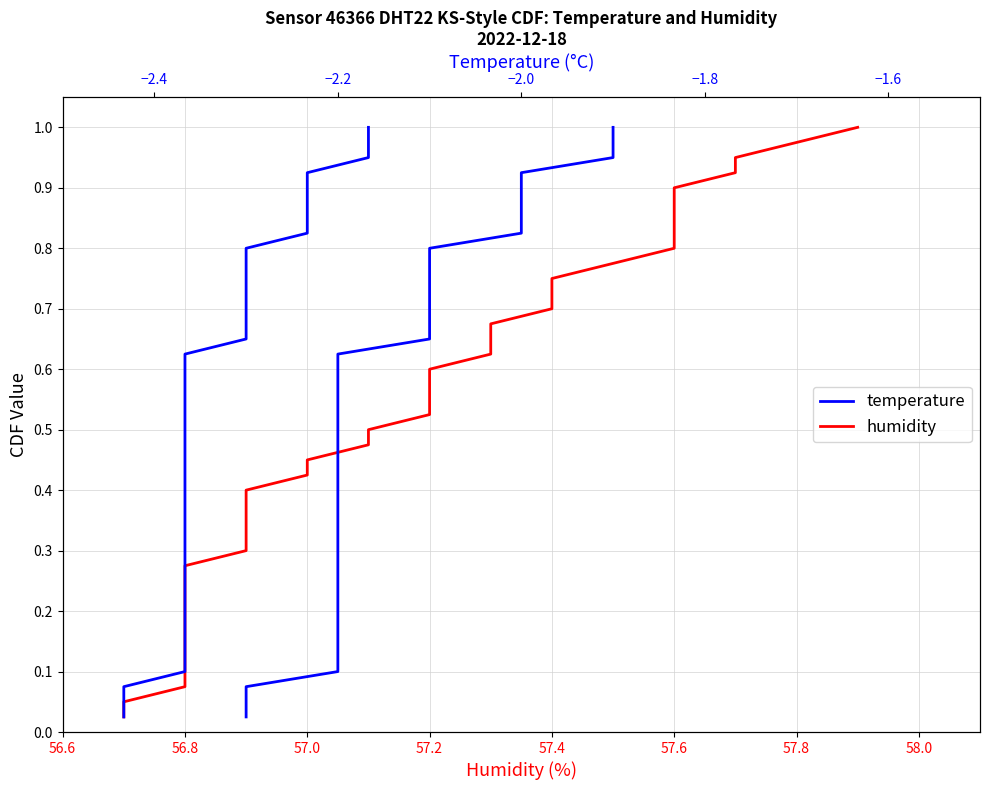

True or false: temperature and humidity cross at least once.

False